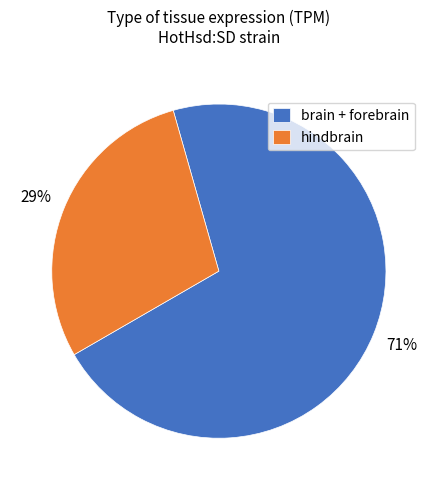

To the nearest percent, what is the average slice percentage?

50%